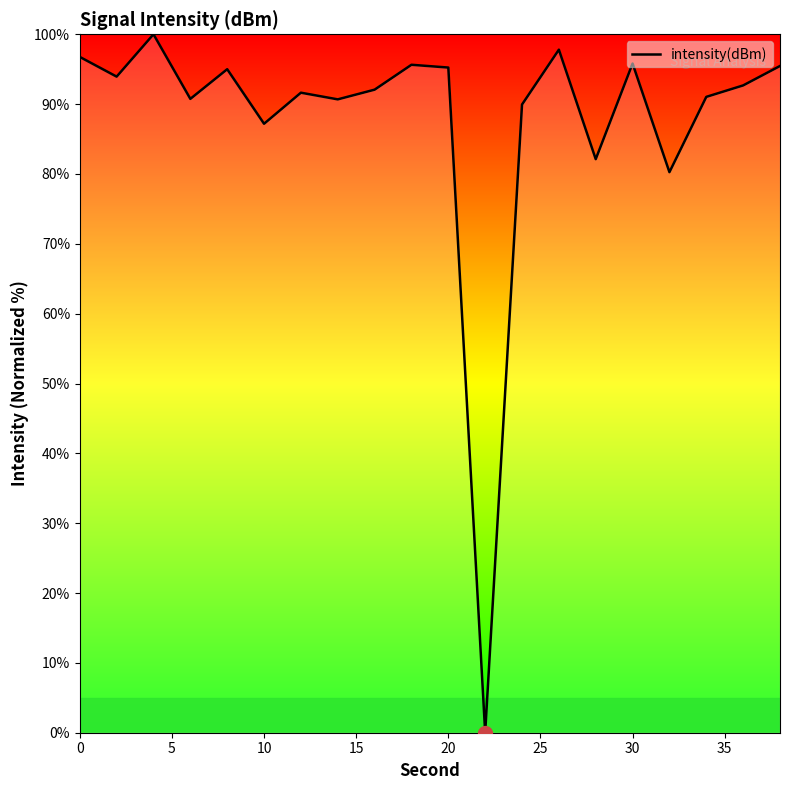

What is the maximum value shown in the chart?

100.0